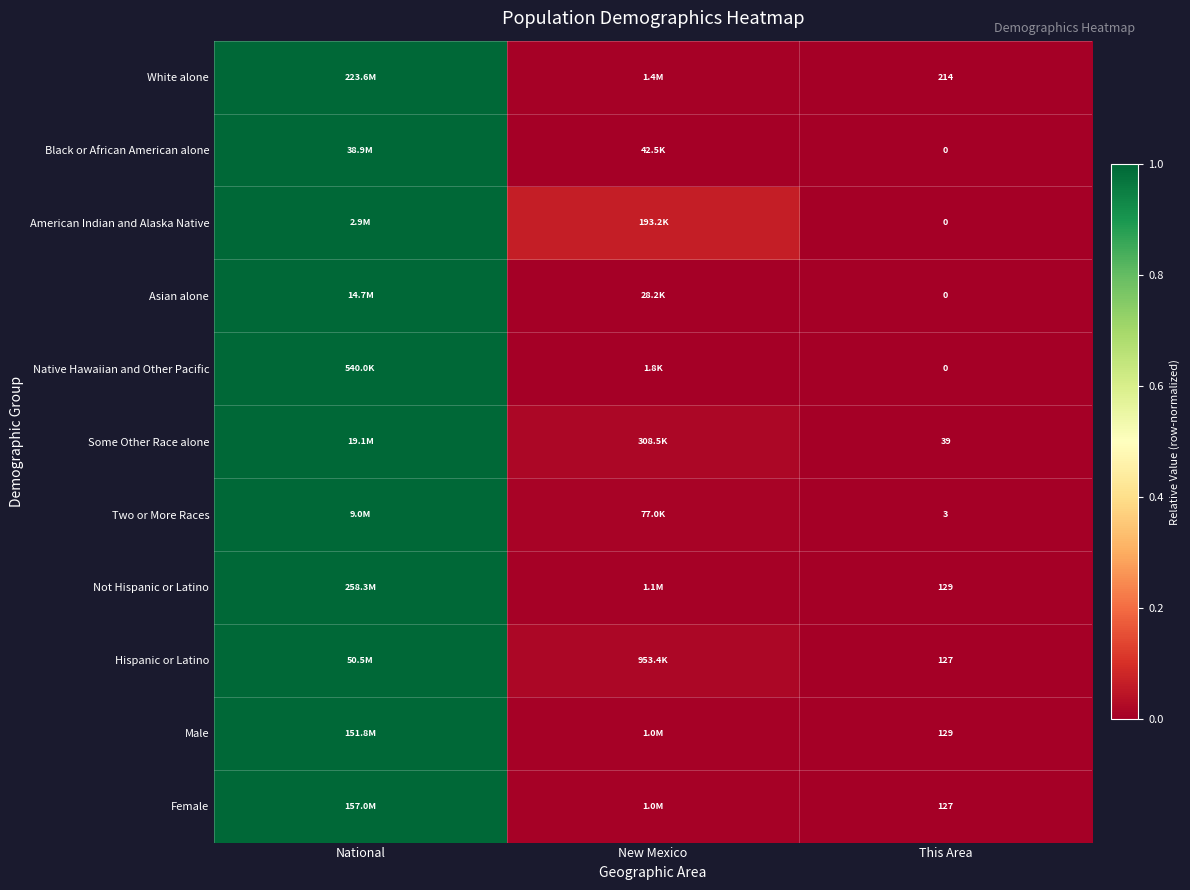

Is the value of American Indian and Alaska Native at This Area greater than the value of Male at This Area?

No